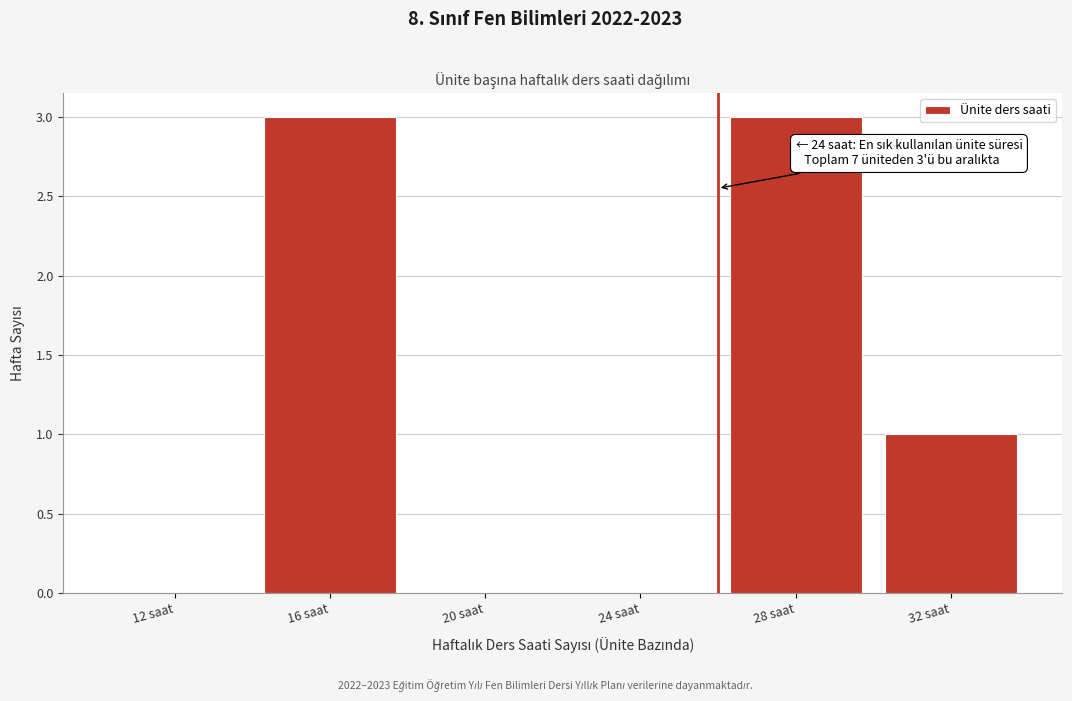

Reading left to right, what are all the values shown in this chart?

12 saat=0	16 saat=3	20 saat=0	24 saat=0	28 saat=3	32 saat=1